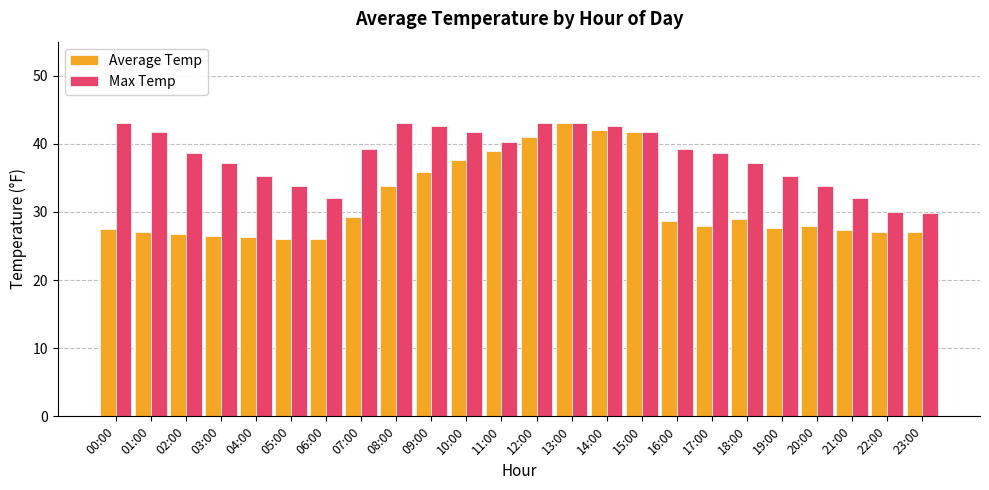

What is the difference between the Average Temp values at 13:00 and 02:00?

16.3